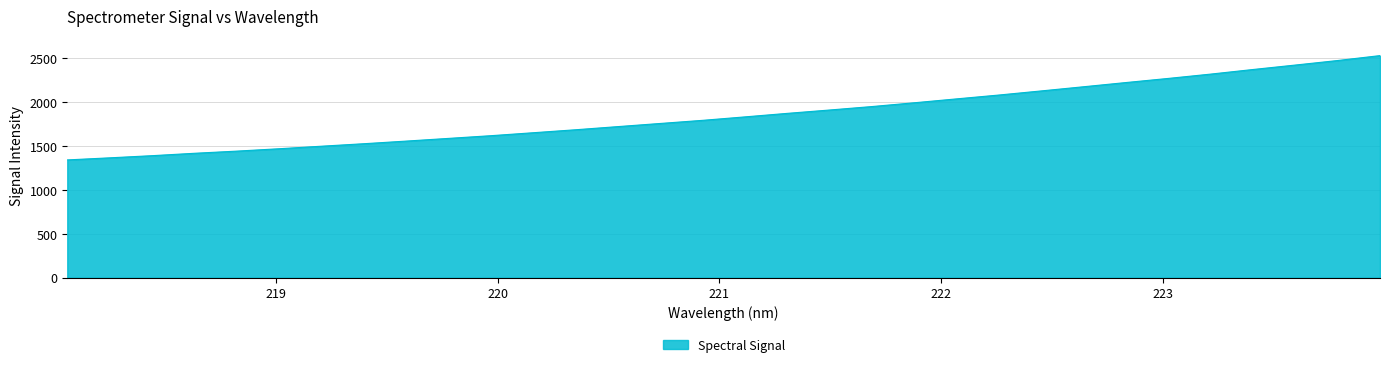

What is the difference between the maximum and minimum values?

1189.2